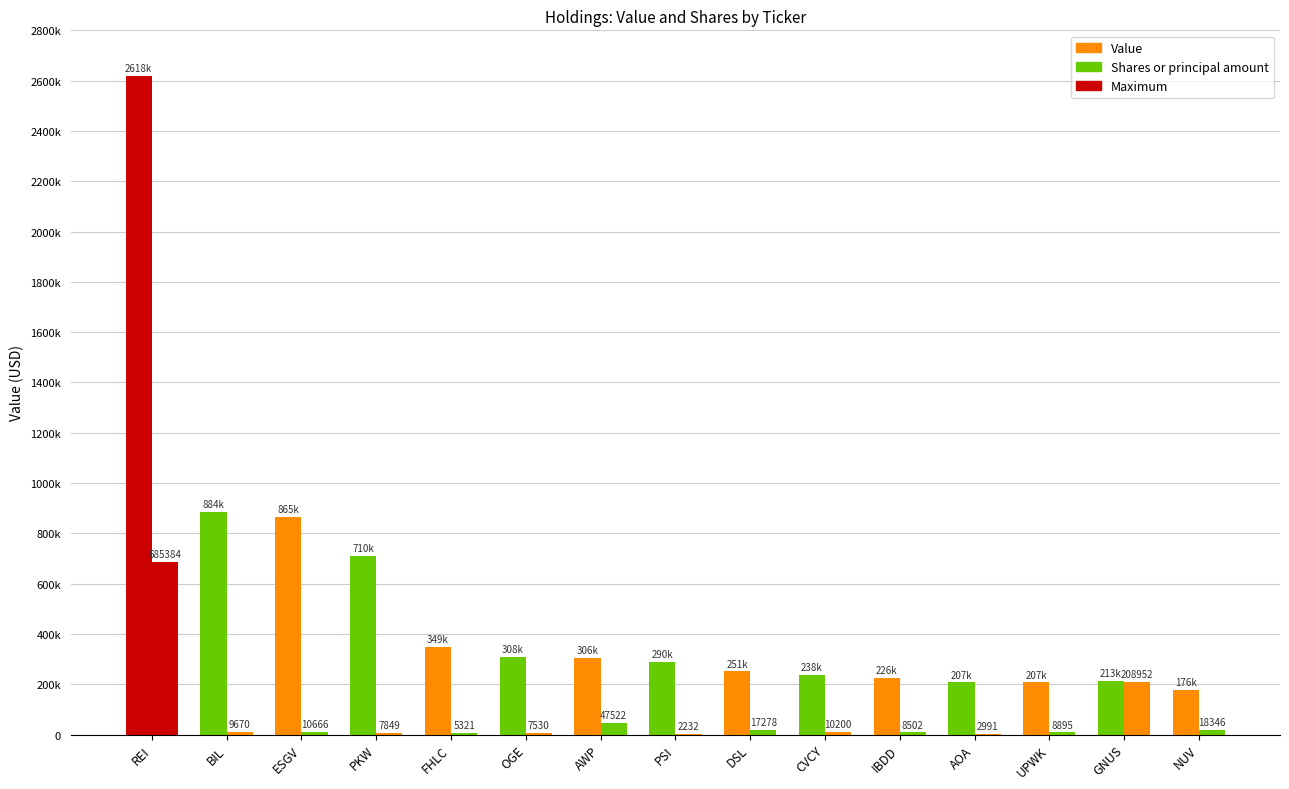

What is the approximate value of Value at IBDD?

226000